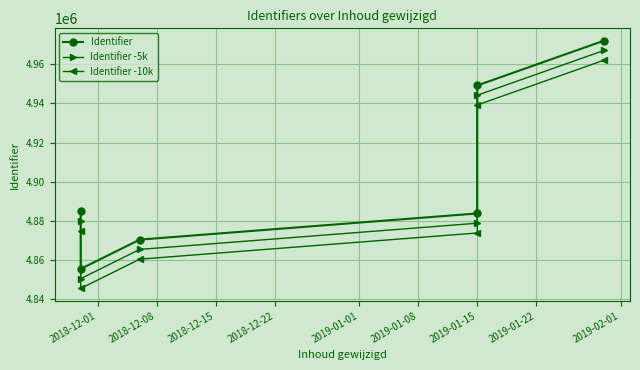

At how many categories does at least one series exceed 4846851?

6